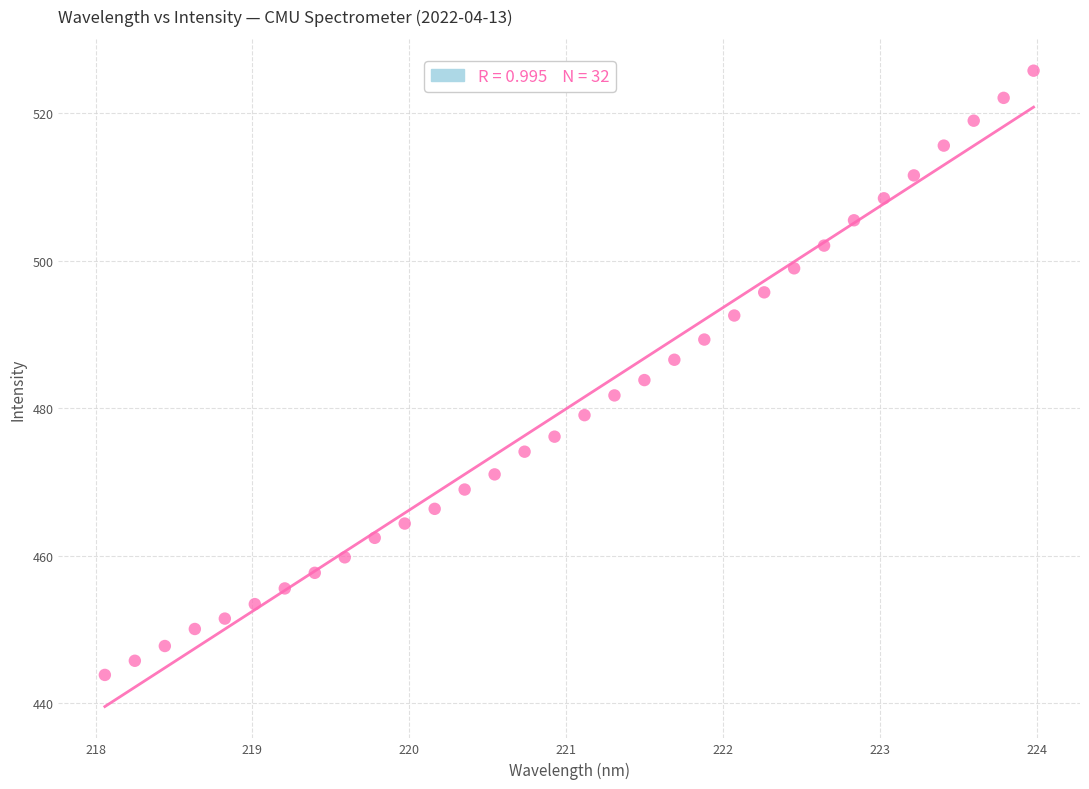

What is the range of Y values (max minus min)?

81.9